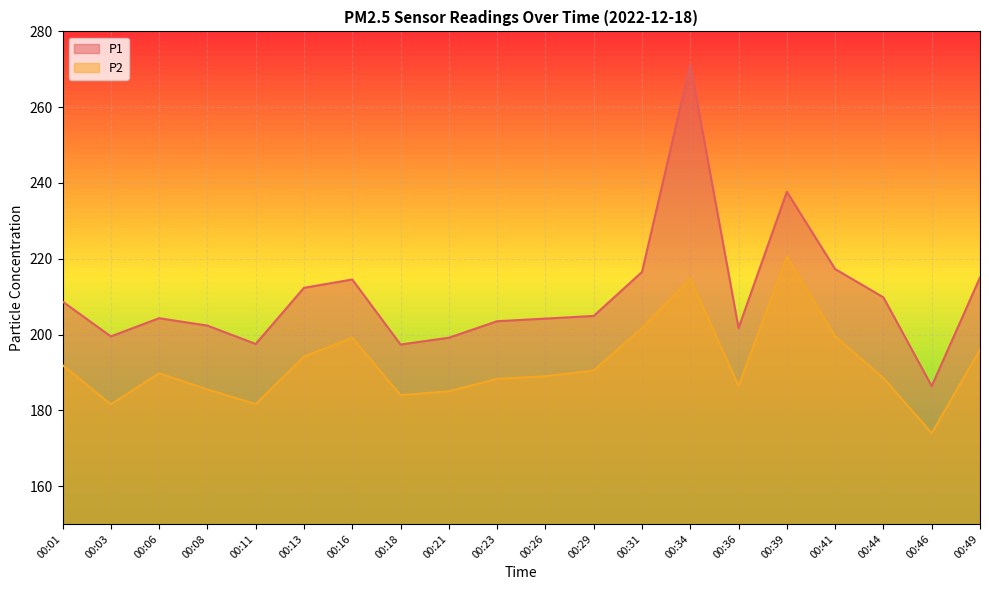

What is the sum of all P1 values?

4203.9